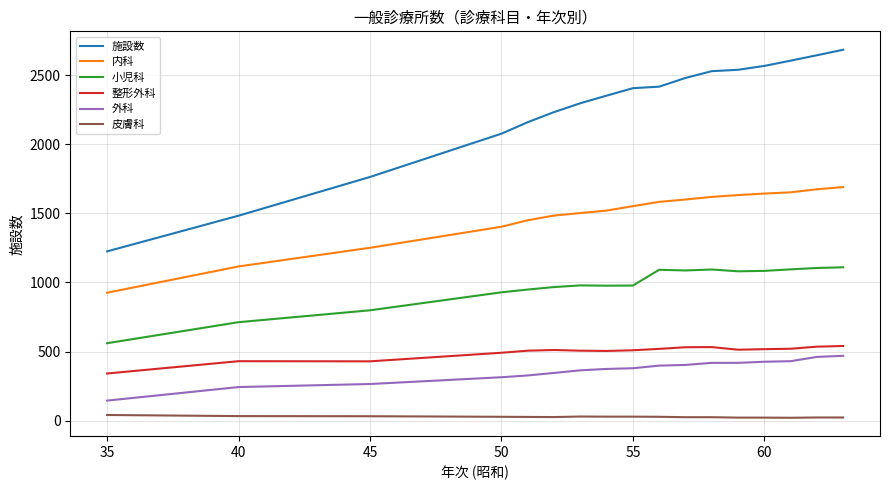

How many lines are shown in the chart?

6